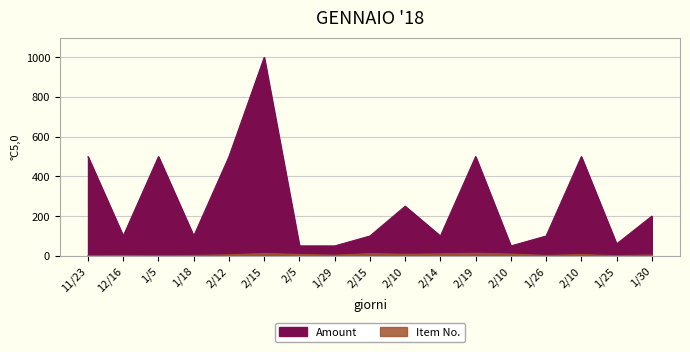

True or false: Item has a value of 1 at 1/26.

False